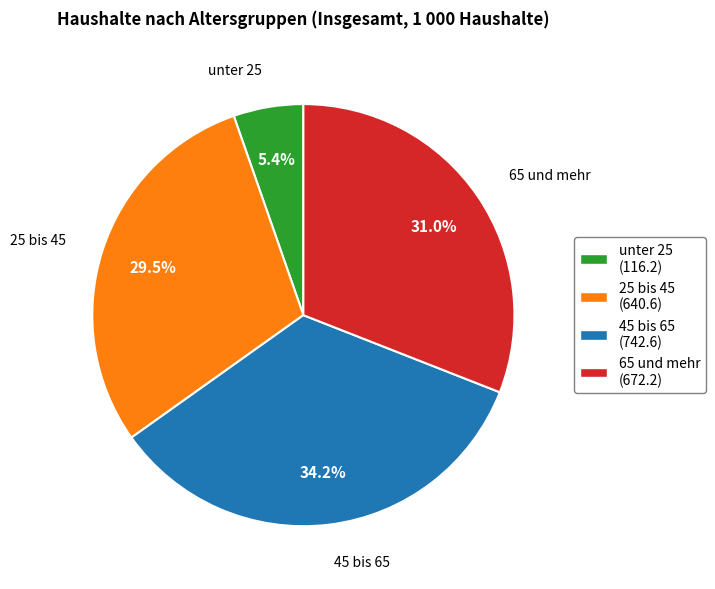

How many segments does this pie chart have?

4